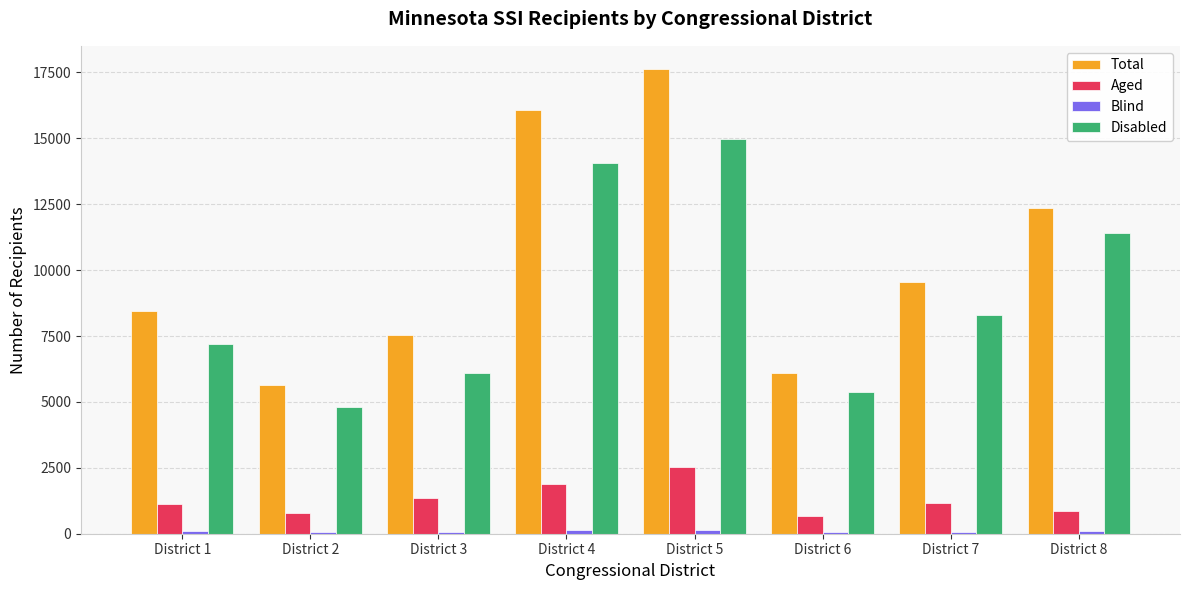

How many series are shown in this chart?

4